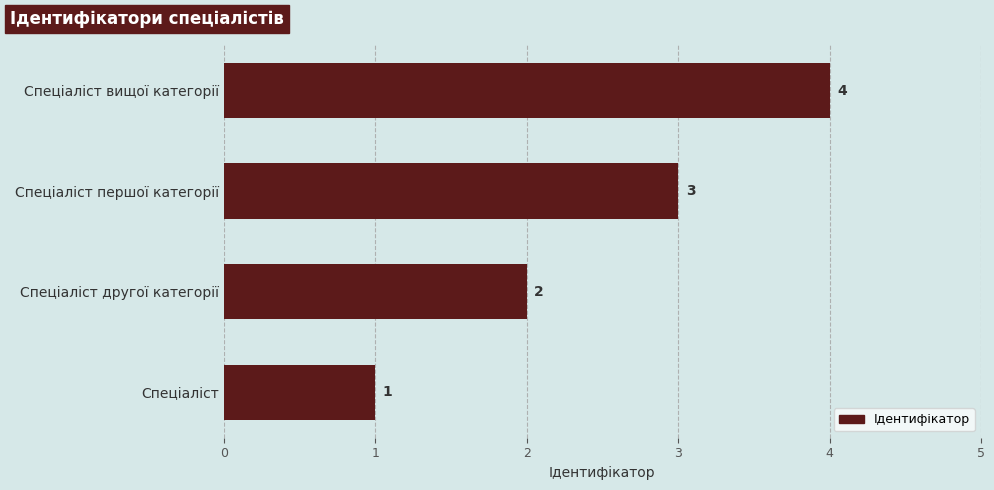

Is it true that the value at Спеціаліст другої категорії is 0?

False